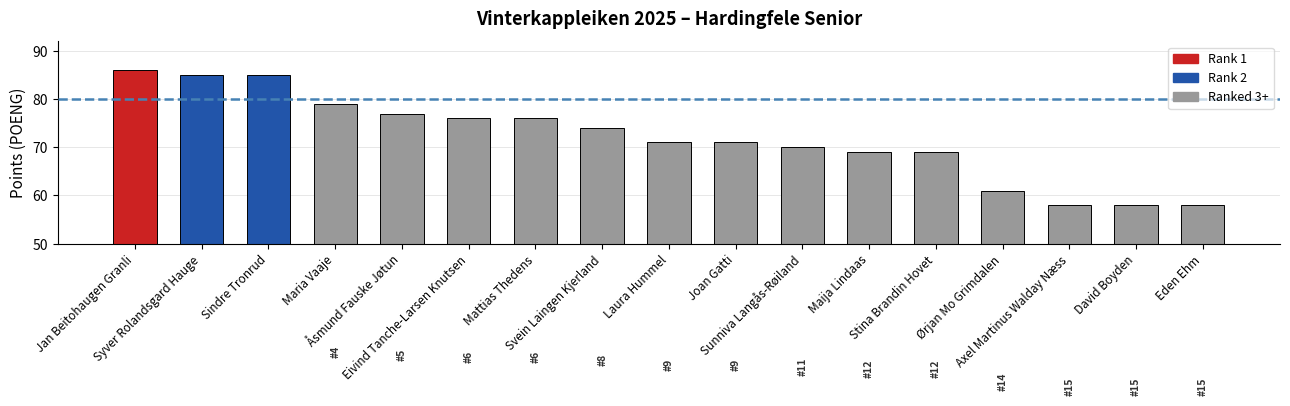

What is the greatest value displayed?

86